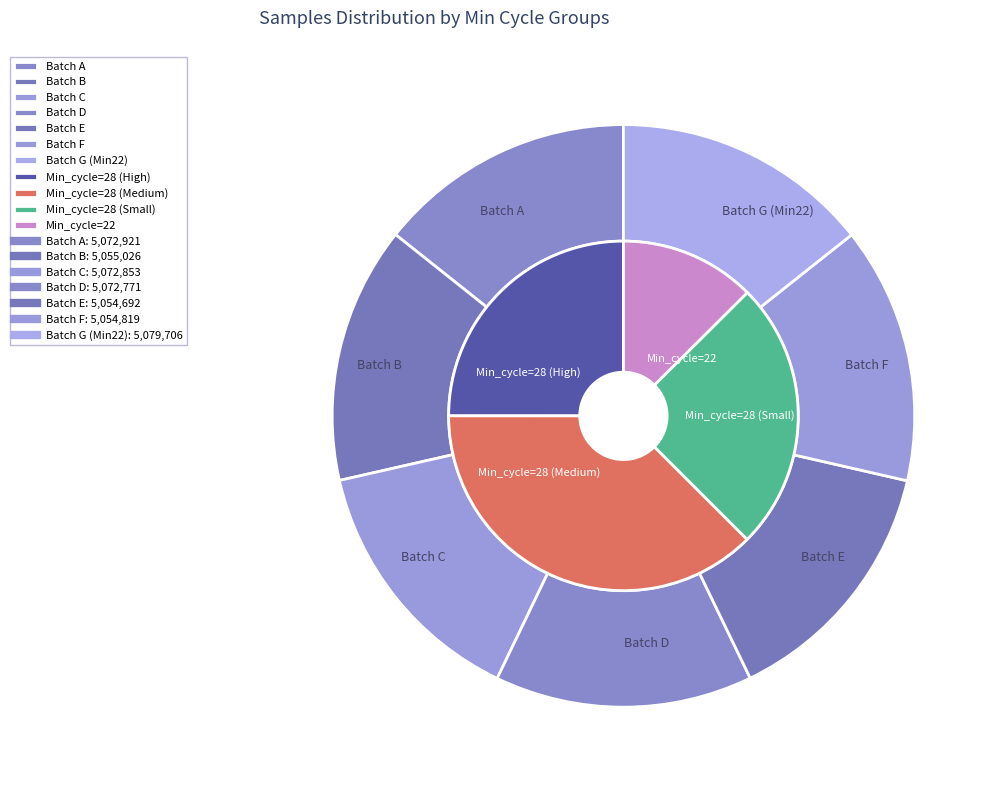

Approximately how many times larger is the value at 28 compared to 28?

1.0